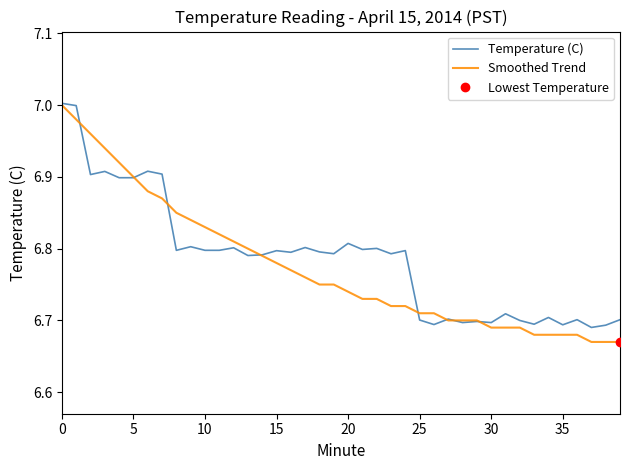

What is the highest value of the Smoothed Trend series?

7.0